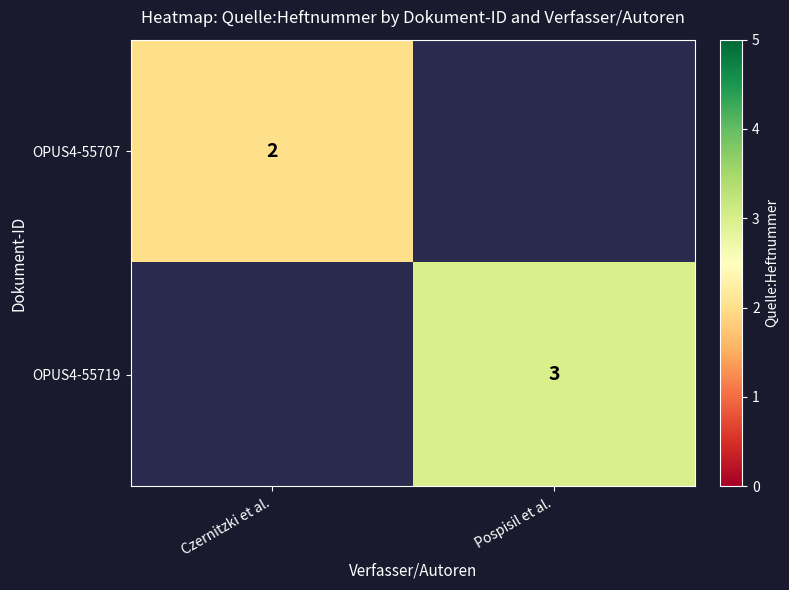

Is it true that OPUS4-55719 equals 4 at Pospisil et al.?

False